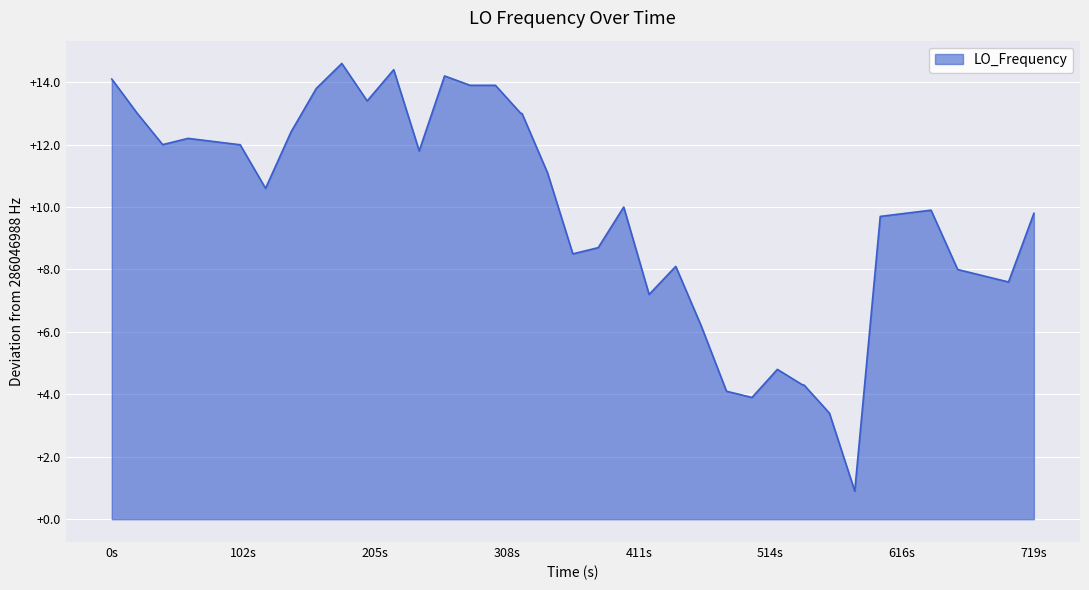

What is the greatest value displayed?

14.6